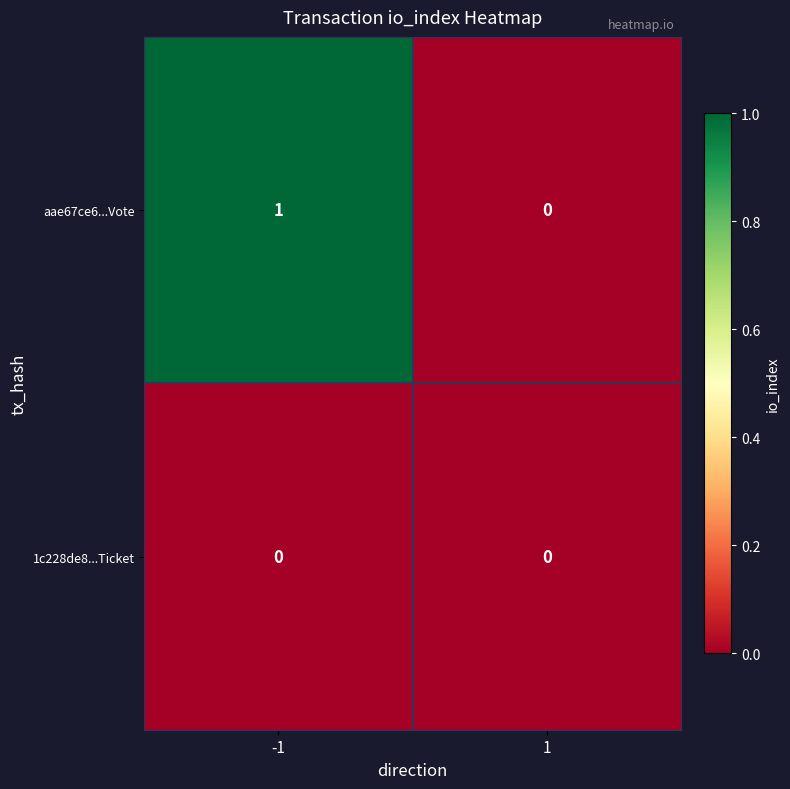

Which series changed the most between -1 and 1?

aae67ce6...Vote